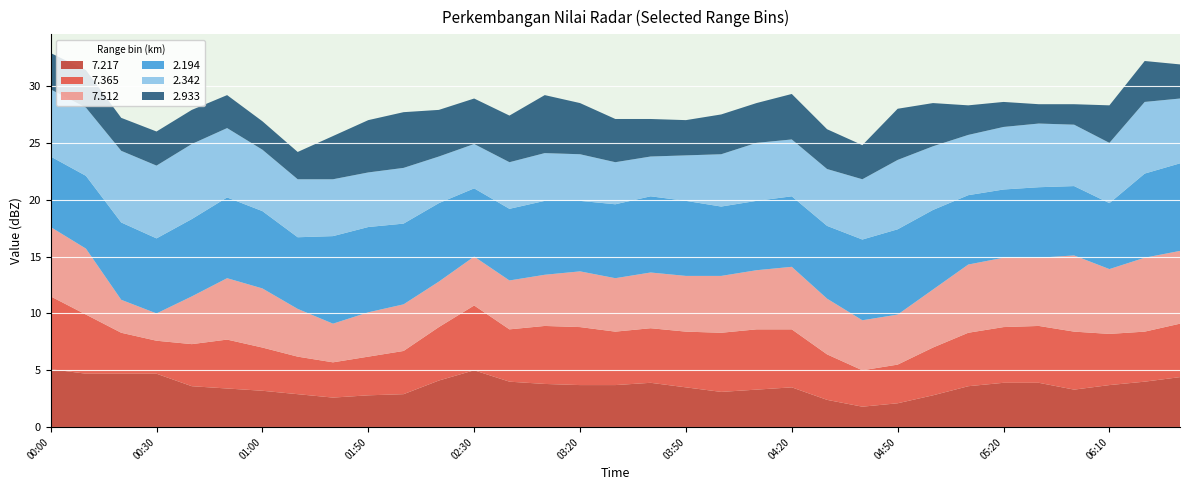

Reading right to left, what are all the values shown in this chart?

7.217: 2018/12/18 06:30=4.4	2018/12/18 06:20=4.0	2018/12/18 06:10=3.7	2018/12/18 05:40=3.3	2018/12/18 05:30=3.9	2018/12/18 05:20=3.9	2018/12/18 05:10=3.6	2018/12/18 05:00=2.8	2018/12/18 04:50=2.1	2018/12/18 04:40=1.8	2018/12/18 04:30=2.4	2018/12/18 04:20=3.5	2018/12/18 04:10=3.3	2018/12/18 04:00=3.1	2018/12/18 03:50=3.5	2018/12/18 03:40=3.9	2018/12/18 03:30=3.7	2018/12/18 03:20=3.7	2018/12/18 03:10=3.8	2018/12/18 03:00=4.0	2018/12/18 02:30=5.0	2018/12/18 02:20=4.1	2018/12/18 02:00=2.9	2018/12/18 01:50=2.8	2018/12/18 01:40=2.6	2018/12/18 01:10=2.9	2018/12/18 01:00=3.2	2018/12/18 00:50=3.4	2018/12/18 00:40=3.6	2018/12/18 00:30=4.7	2018/12/18 00:20=4.7	2018/12/18 00:10=4.7	2018/12/18 00:00=5.1
7.365: 2018/12/18 06:30=4.7	2018/12/18 06:20=4.4	2018/12/18 06:10=4.5	2018/12/18 05:40=5.1	2018/12/18 05:30=5.0	2018/12/18 05:20=4.9	2018/12/18 05:10=4.7	2018/12/18 05:00=4.2	2018/12/18 04:50=3.4	2018/12/18 04:40=3.2	2018/12/18 04:30=4.0	2018/12/18 04:20=5.1	2018/12/18 04:10=5.3	2018/12/18 04:00=5.2	2018/12/18 03:50=4.9	2018/12/18 03:40=4.8	2018/12/18 03:30=4.7	2018/12/18 03:20=5.1	2018/12/18 03:10=5.1	2018/12/18 03:00=4.6	2018/12/18 02:30=5.7	2018/12/18 02:20=4.7	2018/12/18 02:00=3.8	2018/12/18 01:50=3.4	2018/12/18 01:40=3.1	2018/12/18 01:10=3.3	2018/12/18 01:00=3.8	2018/12/18 00:50=4.3	2018/12/18 00:40=3.7	2018/12/18 00:30=2.9	2018/12/18 00:20=3.6	2018/12/18 00:10=5.2	2018/12/18 00:00=6.4
7.512: 2018/12/18 06:30=6.4	2018/12/18 06:20=6.5	2018/12/18 06:10=5.7	2018/12/18 05:40=6.7	2018/12/18 05:30=6.0	2018/12/18 05:20=6.1	2018/12/18 05:10=6.0	2018/12/18 05:00=5.1	2018/12/18 04:50=4.4	2018/12/18 04:40=4.4	2018/12/18 04:30=4.9	2018/12/18 04:20=5.5	2018/12/18 04:10=5.2	2018/12/18 04:00=5.0	2018/12/18 03:50=4.9	2018/12/18 03:40=4.9	2018/12/18 03:30=4.7	2018/12/18 03:20=4.9	2018/12/18 03:10=4.5	2018/12/18 03:00=4.3	2018/12/18 02:30=4.3	2018/12/18 02:20=4.0	2018/12/18 02:00=4.1	2018/12/18 01:50=3.9	2018/12/18 01:40=3.4	2018/12/18 01:10=4.2	2018/12/18 01:00=5.2	2018/12/18 00:50=5.4	2018/12/18 00:40=4.2	2018/12/18 00:30=2.4	2018/12/18 00:20=2.9	2018/12/18 00:10=5.8	2018/12/18 00:00=6.1
2.194: 2018/12/18 06:30=7.7	2018/12/18 06:20=7.4	2018/12/18 06:10=5.8	2018/12/18 05:40=6.1	2018/12/18 05:30=6.2	2018/12/18 05:20=6.0	2018/12/18 05:10=6.1	2018/12/18 05:00=7.0	2018/12/18 04:50=7.5	2018/12/18 04:40=7.1	2018/12/18 04:30=6.4	2018/12/18 04:20=6.2	2018/12/18 04:10=6.1	2018/12/18 04:00=6.1	2018/12/18 03:50=6.6	2018/12/18 03:40=6.7	2018/12/18 03:30=6.5	2018/12/18 03:20=6.2	2018/12/18 03:10=6.5	2018/12/18 03:00=6.3	2018/12/18 02:30=6.0	2018/12/18 02:20=6.9	2018/12/18 02:00=7.1	2018/12/18 01:50=7.5	2018/12/18 01:40=7.7	2018/12/18 01:10=6.3	2018/12/18 01:00=6.8	2018/12/18 00:50=7.1	2018/12/18 00:40=6.8	2018/12/18 00:30=6.6	2018/12/18 00:20=6.8	2018/12/18 00:10=6.4	2018/12/18 00:00=6.2
2.342: 2018/12/18 06:30=5.7	2018/12/18 06:20=6.3	2018/12/18 06:10=5.3	2018/12/18 05:40=5.4	2018/12/18 05:30=5.6	2018/12/18 05:20=5.5	2018/12/18 05:10=5.3	2018/12/18 05:00=5.6	2018/12/18 04:50=6.1	2018/12/18 04:40=5.3	2018/12/18 04:30=5.0	2018/12/18 04:20=5.0	2018/12/18 04:10=5.1	2018/12/18 04:00=4.6	2018/12/18 03:50=4.0	2018/12/18 03:40=3.5	2018/12/18 03:30=3.7	2018/12/18 03:20=4.1	2018/12/18 03:10=4.2	2018/12/18 03:00=4.1	2018/12/18 02:30=3.9	2018/12/18 02:20=4.1	2018/12/18 02:00=4.9	2018/12/18 01:50=4.8	2018/12/18 01:40=5.0	2018/12/18 01:10=5.1	2018/12/18 01:00=5.4	2018/12/18 00:50=6.1	2018/12/18 00:40=6.6	2018/12/18 00:30=6.4	2018/12/18 00:20=6.3	2018/12/18 00:10=6.0	2018/12/18 00:00=5.9
2.933: 2018/12/18 06:30=3.0	2018/12/18 06:20=3.6	2018/12/18 06:10=3.3	2018/12/18 05:40=1.8	2018/12/18 05:30=1.7	2018/12/18 05:20=2.2	2018/12/18 05:10=2.6	2018/12/18 05:00=3.8	2018/12/18 04:50=4.5	2018/12/18 04:40=3.0	2018/12/18 04:30=3.5	2018/12/18 04:20=4.0	2018/12/18 04:10=3.5	2018/12/18 04:00=3.5	2018/12/18 03:50=3.1	2018/12/18 03:40=3.3	2018/12/18 03:30=3.8	2018/12/18 03:20=4.5	2018/12/18 03:10=5.1	2018/12/18 03:00=4.1	2018/12/18 02:30=4.0	2018/12/18 02:20=4.1	2018/12/18 02:00=4.9	2018/12/18 01:50=4.6	2018/12/18 01:40=3.8	2018/12/18 01:10=2.4	2018/12/18 01:00=2.5	2018/12/18 00:50=2.9	2018/12/18 00:40=3.0	2018/12/18 00:30=3.0	2018/12/18 00:20=2.9	2018/12/18 00:10=3.3	2018/12/18 00:00=3.2